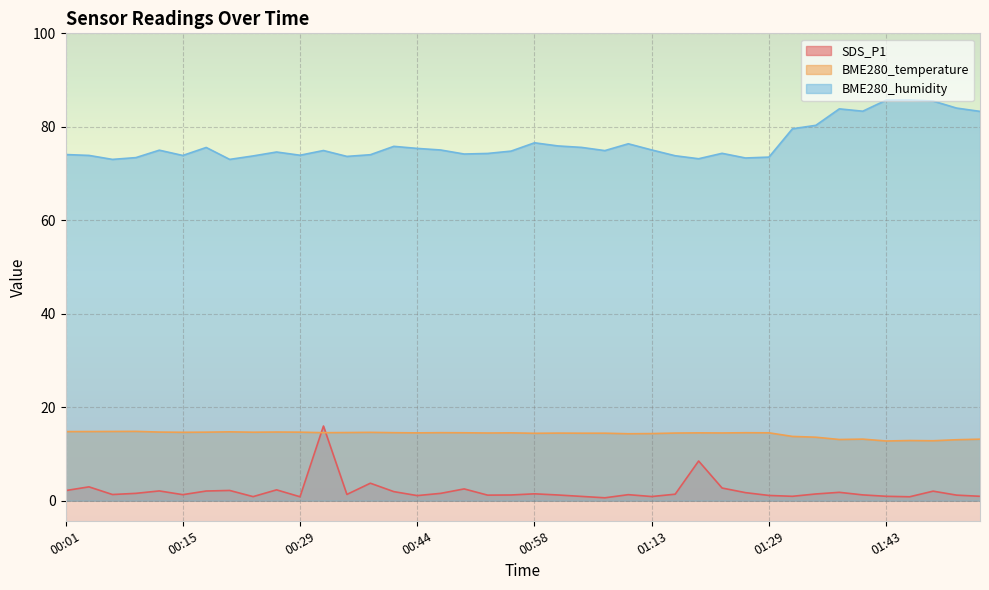

How many lines are shown in the chart?

3